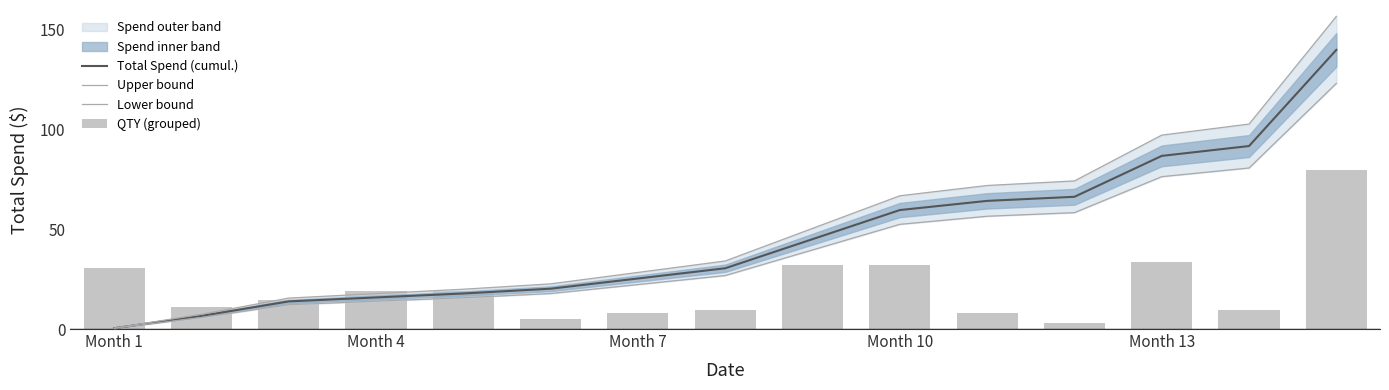

Are the bars grouped side by side (vs. stacked)?

Yes